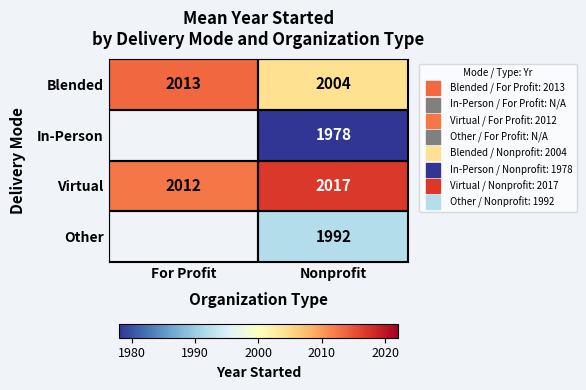

What is the highest value of the Virtual series?

2017.0